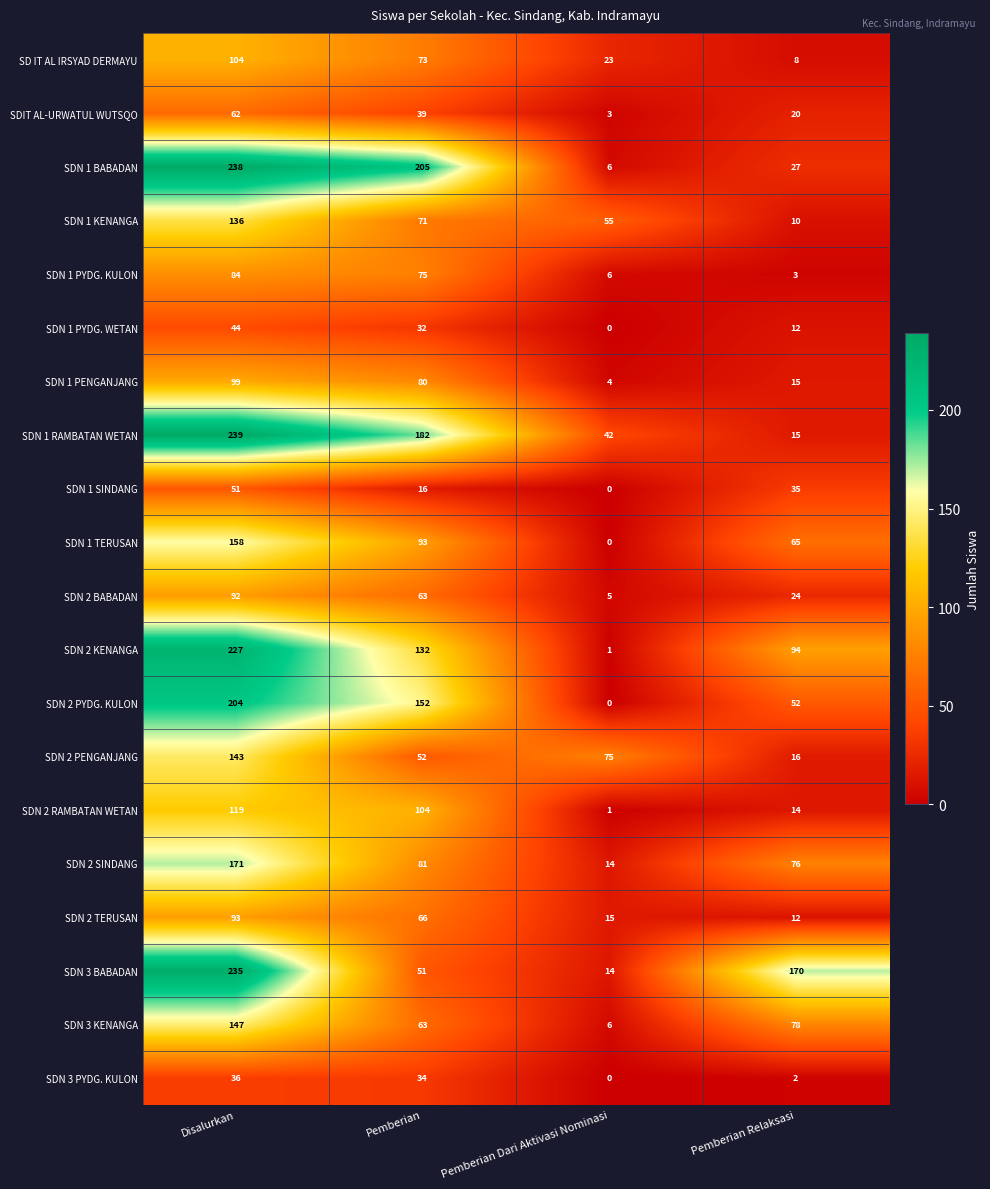

List the labels in order of SDN 1 TERUSAN value, largest first.

Disalurkan, Pemberian, Pemberian Relaksasi, Pemberian Dari Aktivasi Nominasi